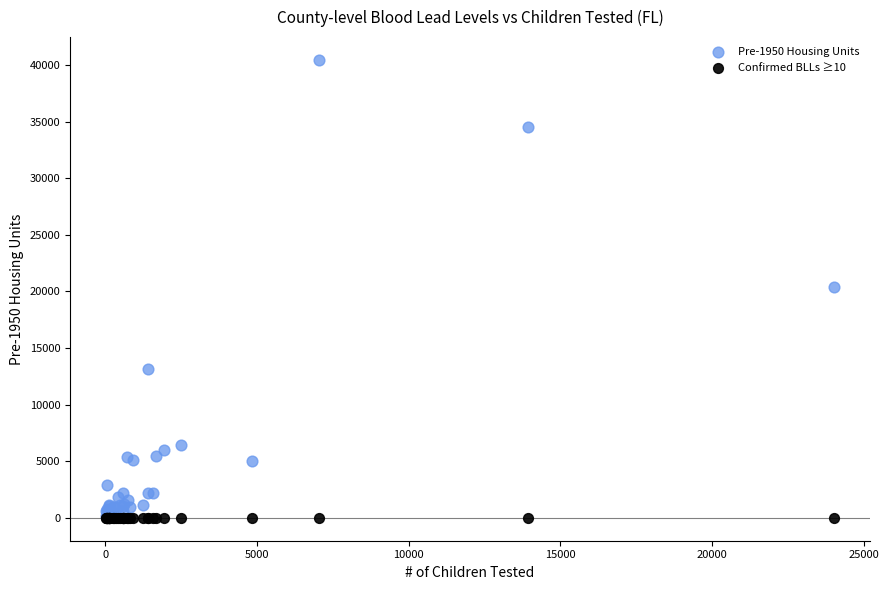

Which series has the widest spread of Y values?

Pre-1950 Housing Units